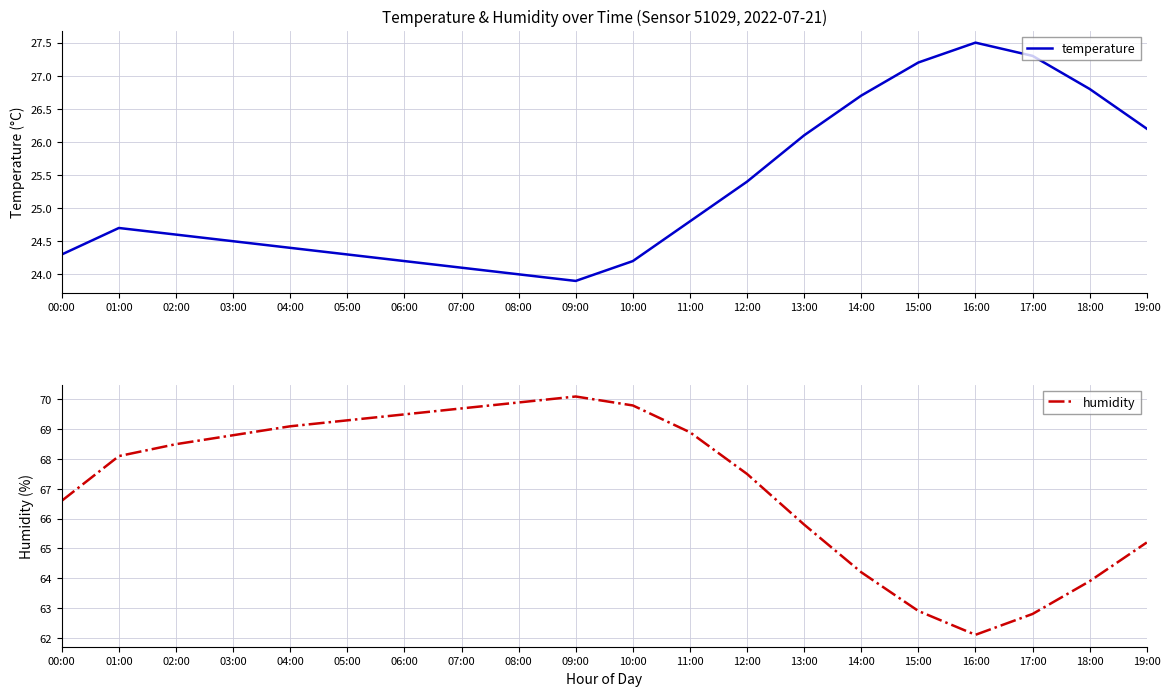

What is the maximum value for humidity?

70.1